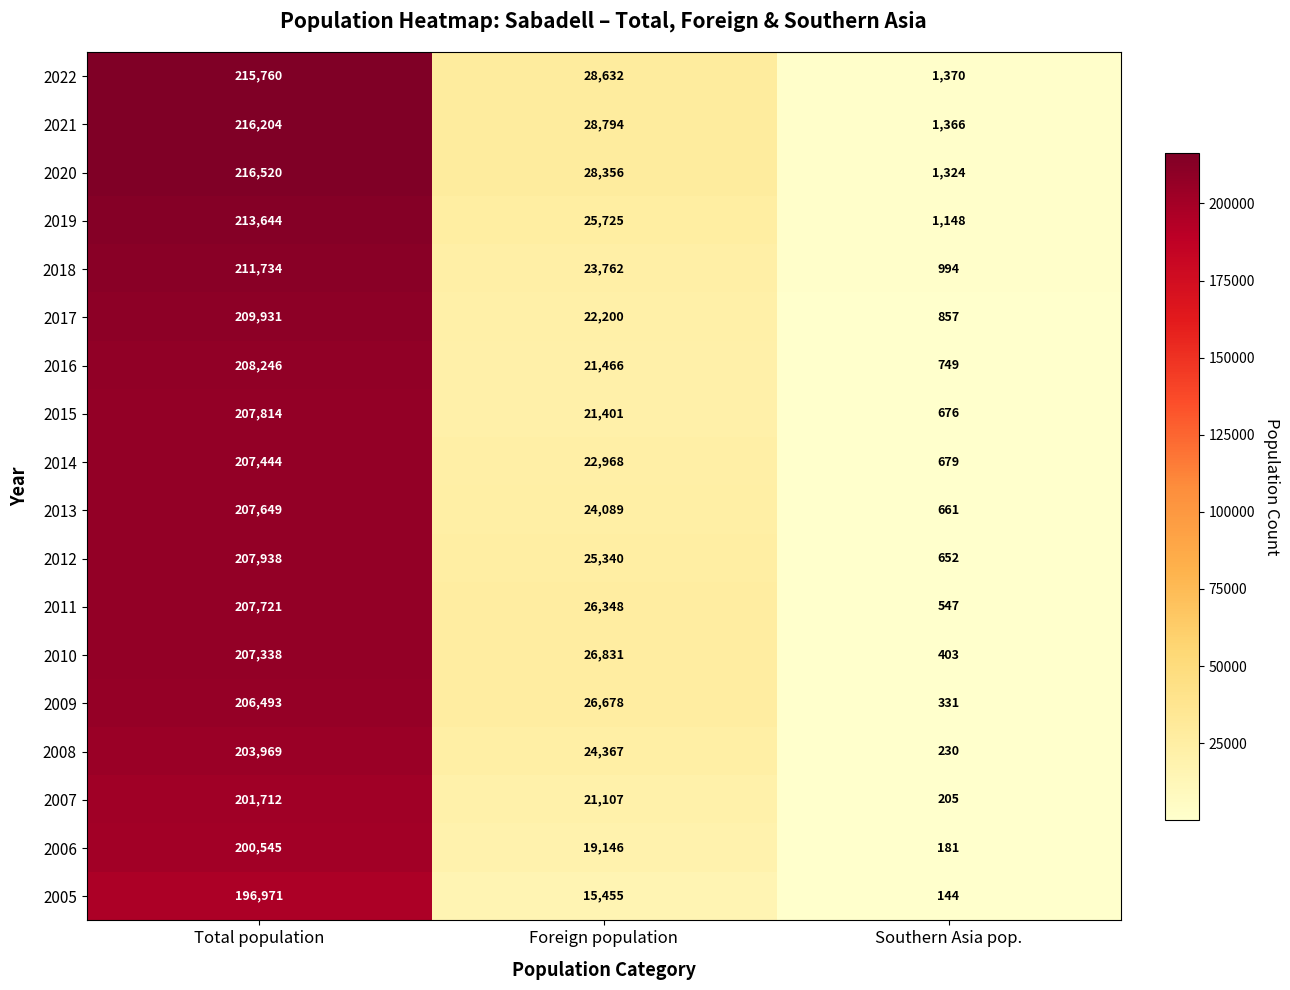

Which series has the largest range (max minus min)?

2020